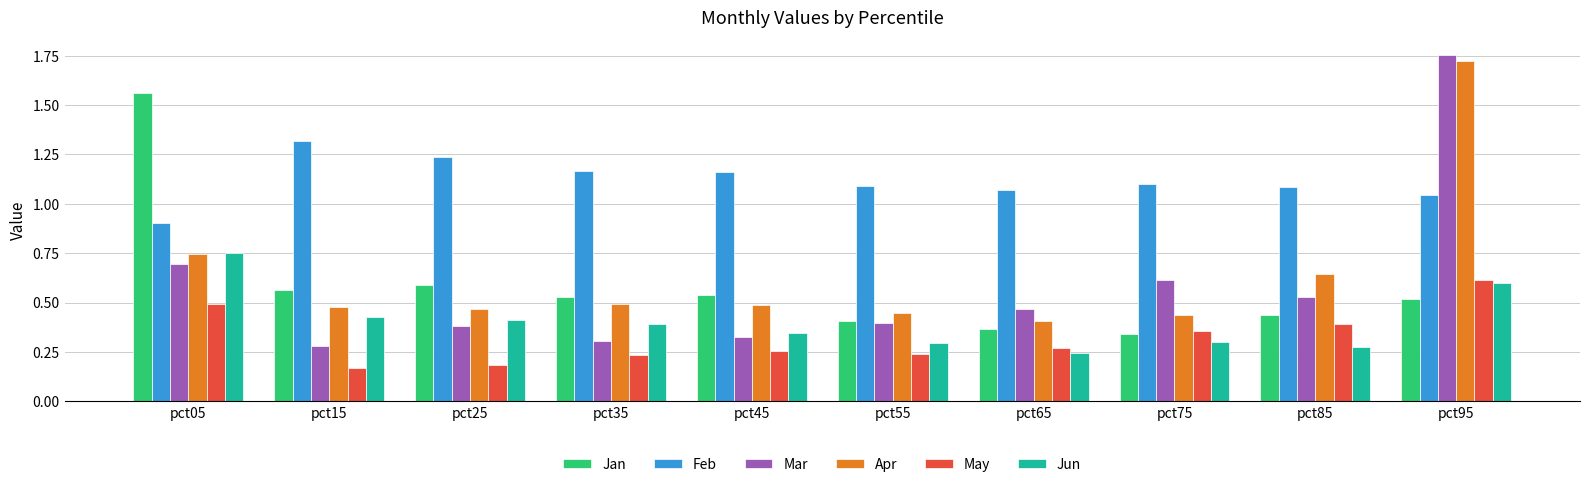

Which label corresponds to the largest value in the chart?

pct95